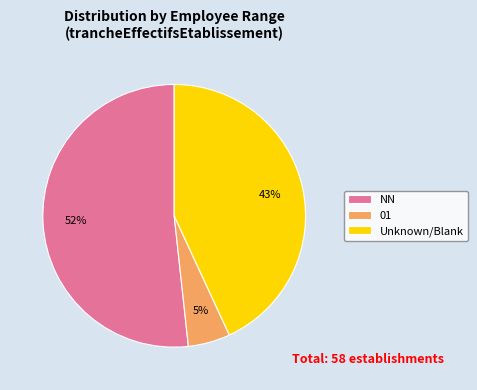

Count the number of slices in the pie.

3